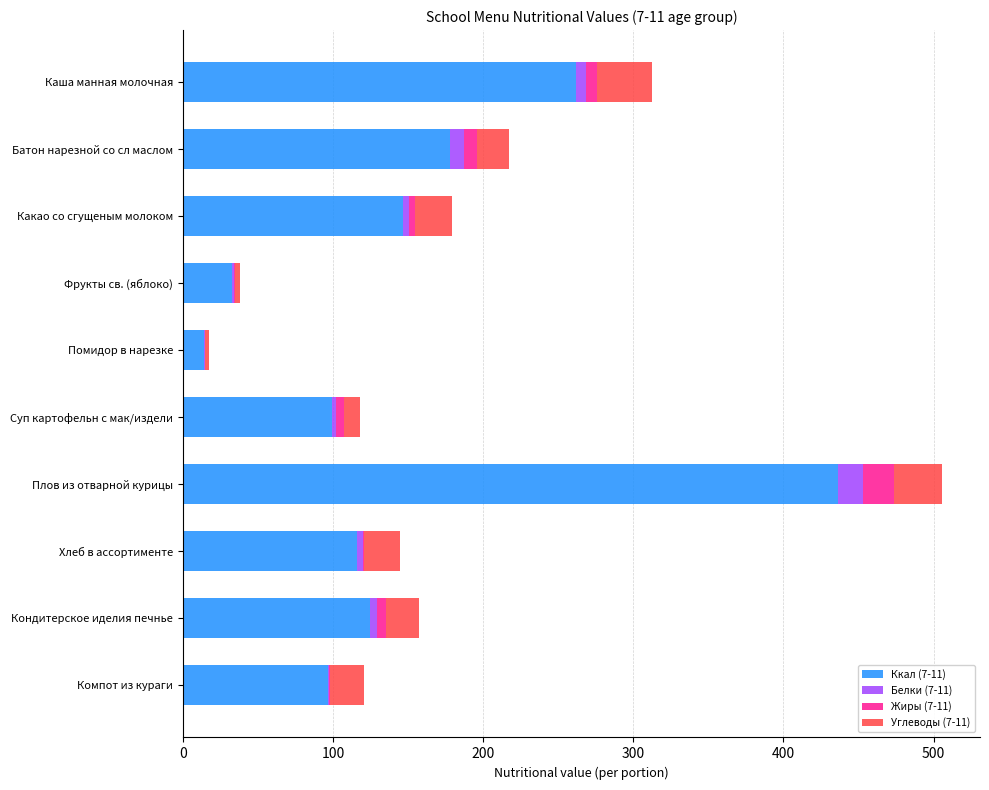

What is the highest value of the Ккал (7-11) series?

436.0